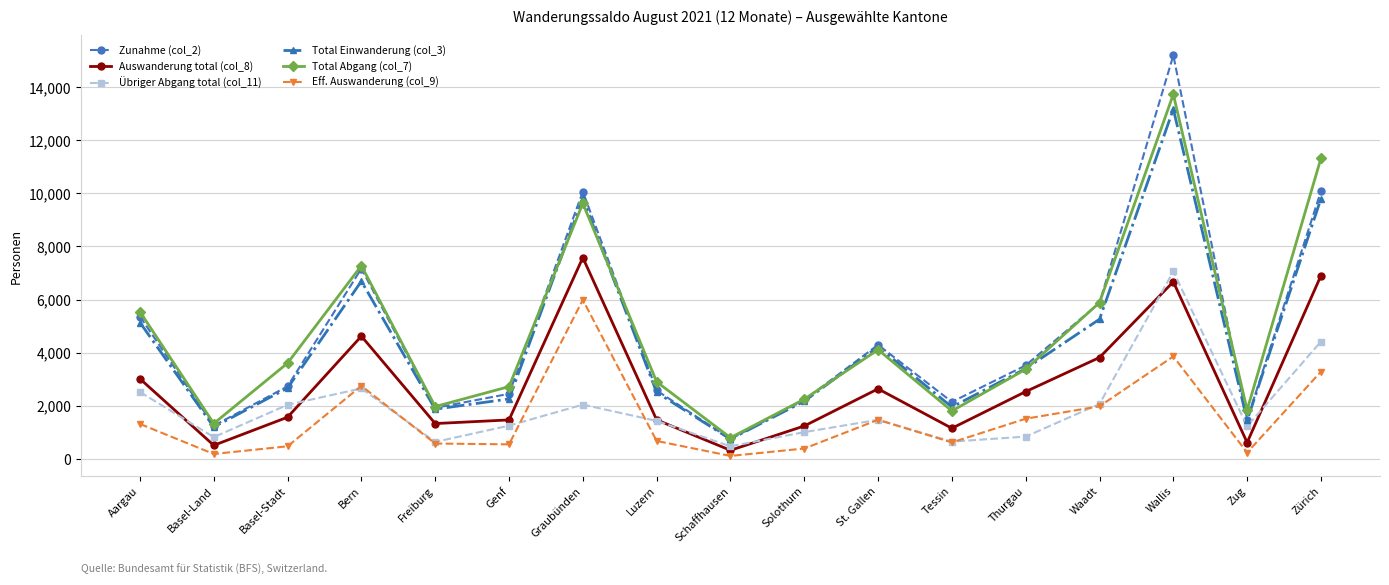

What is the sum of all Total Abgang (col_7) values?

80107